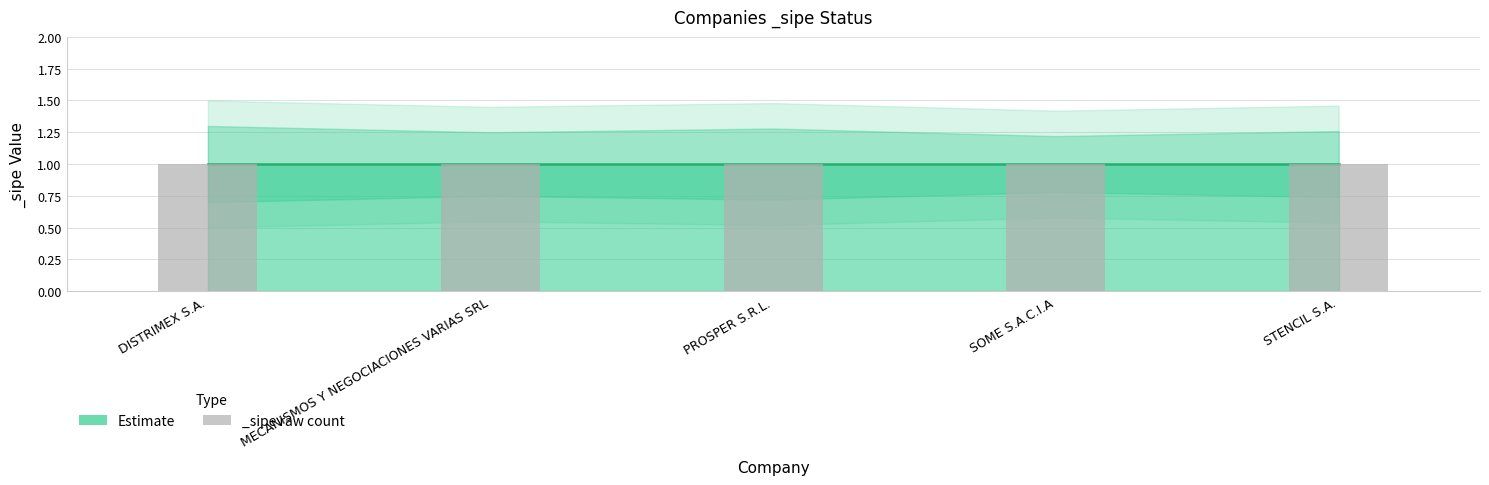

Does the chart contain stacked bars?

No